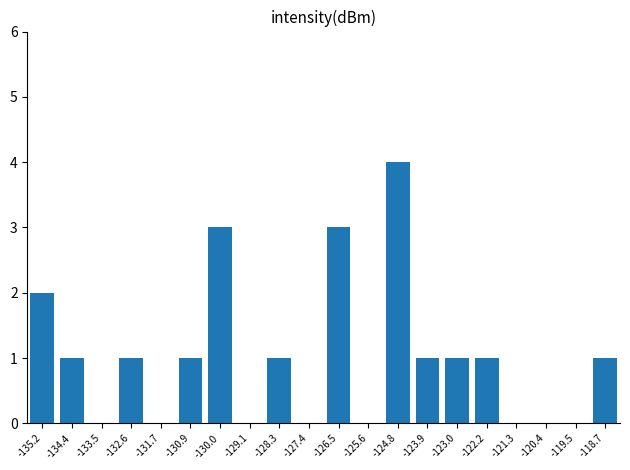

Reading left to right, what are all the values shown in this chart?

2	1	0	1	0	1	3	0	1	0	3	0	4	1	1	1	0	0	0	1